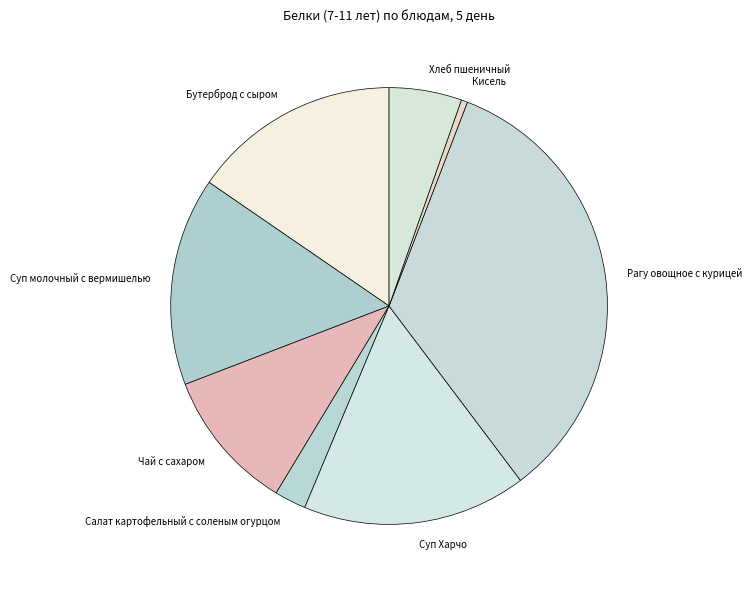

True or false: Суп Харчо accounts for 7% of the total.

False